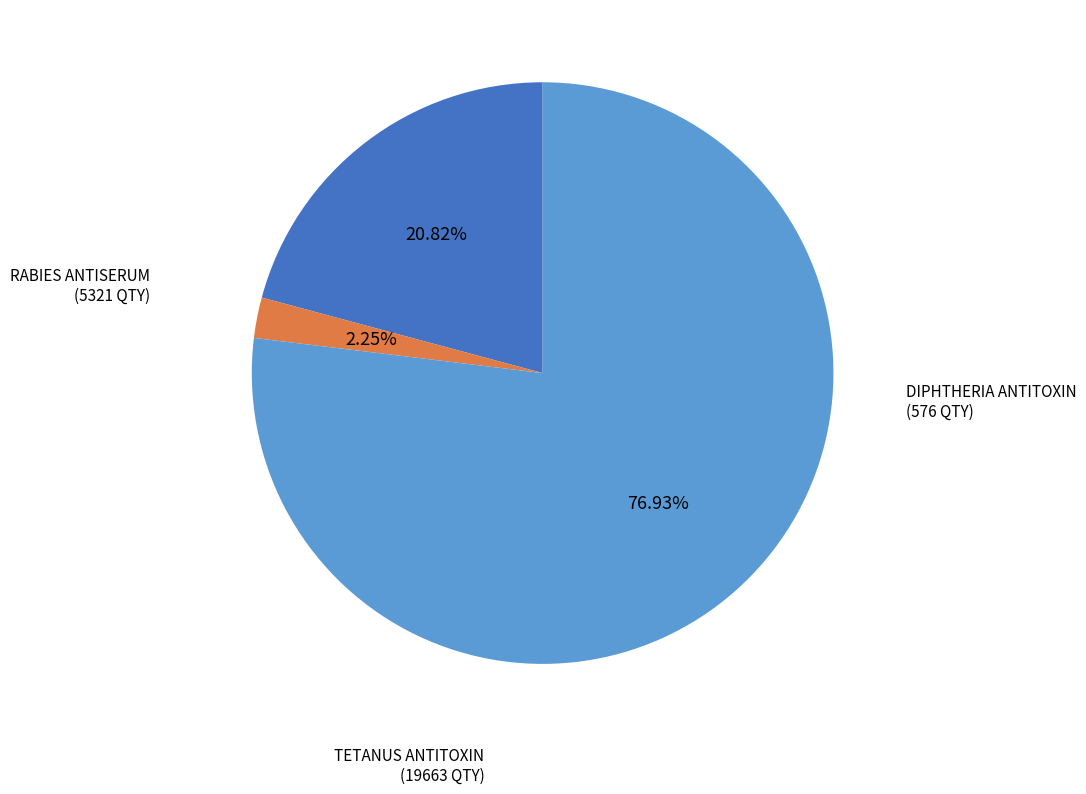

Count the number of slices in the pie.

3